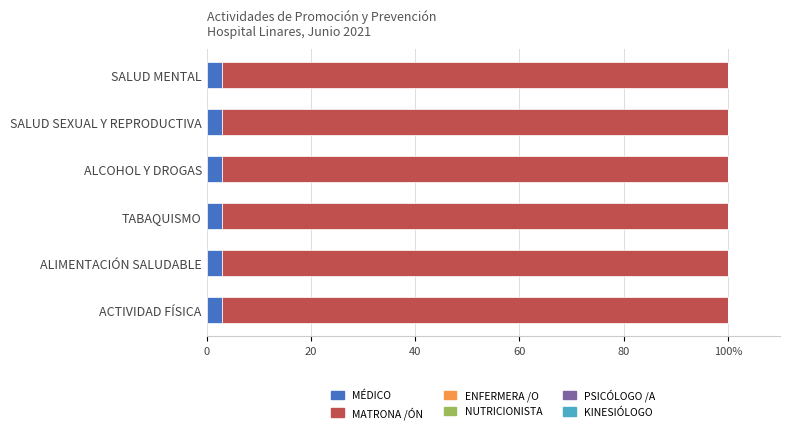

Which series changed the most between ACTIVIDAD FÍSICA and ALCOHOL Y DROGAS?

MÉDICO